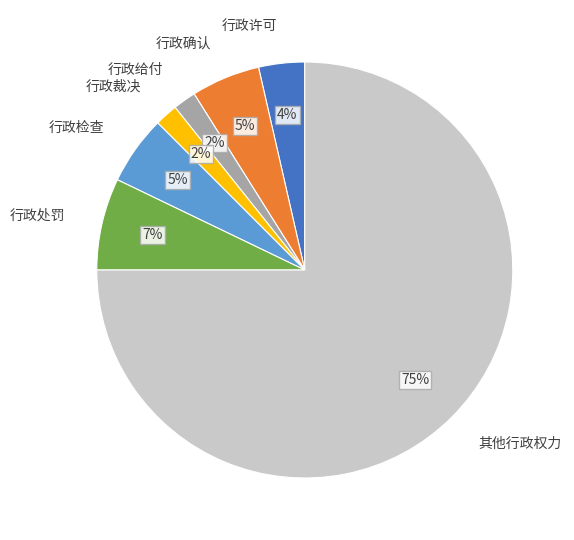

Is 行政处罚 the majority of the pie?

No